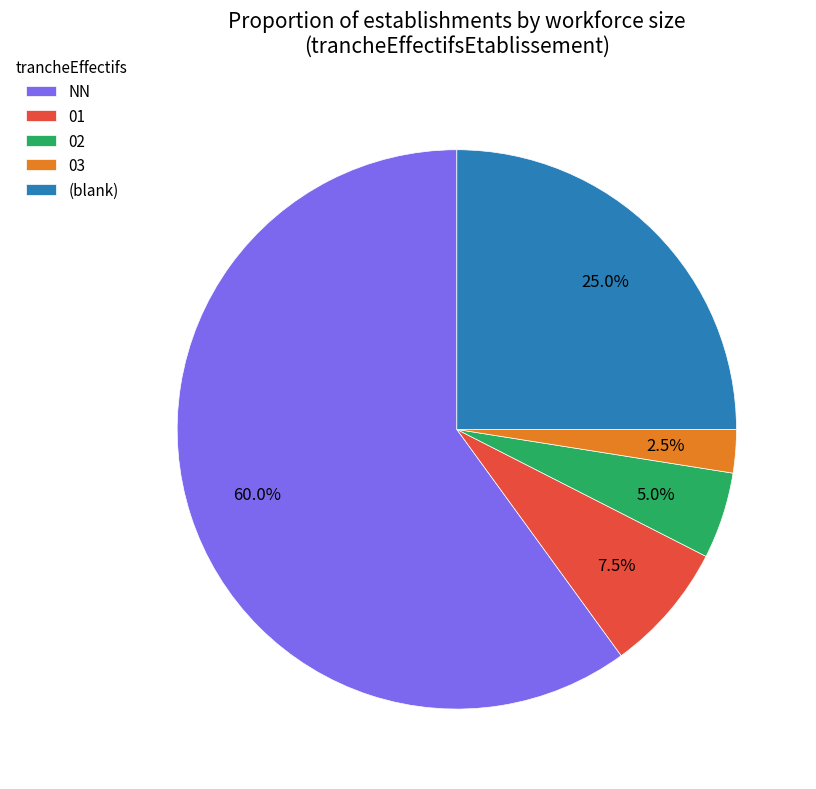

Between 02 and (blank), which is larger?

(blank)